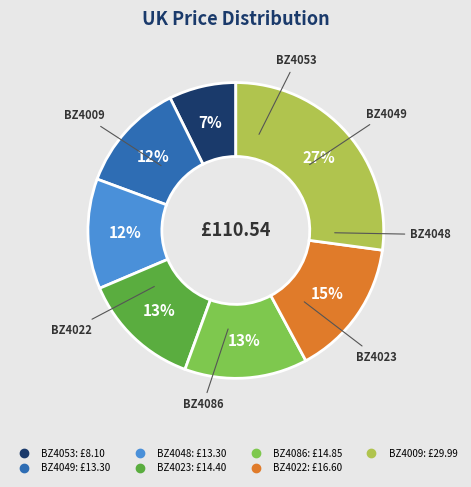

What is the largest slice in the pie chart?

BZ4009